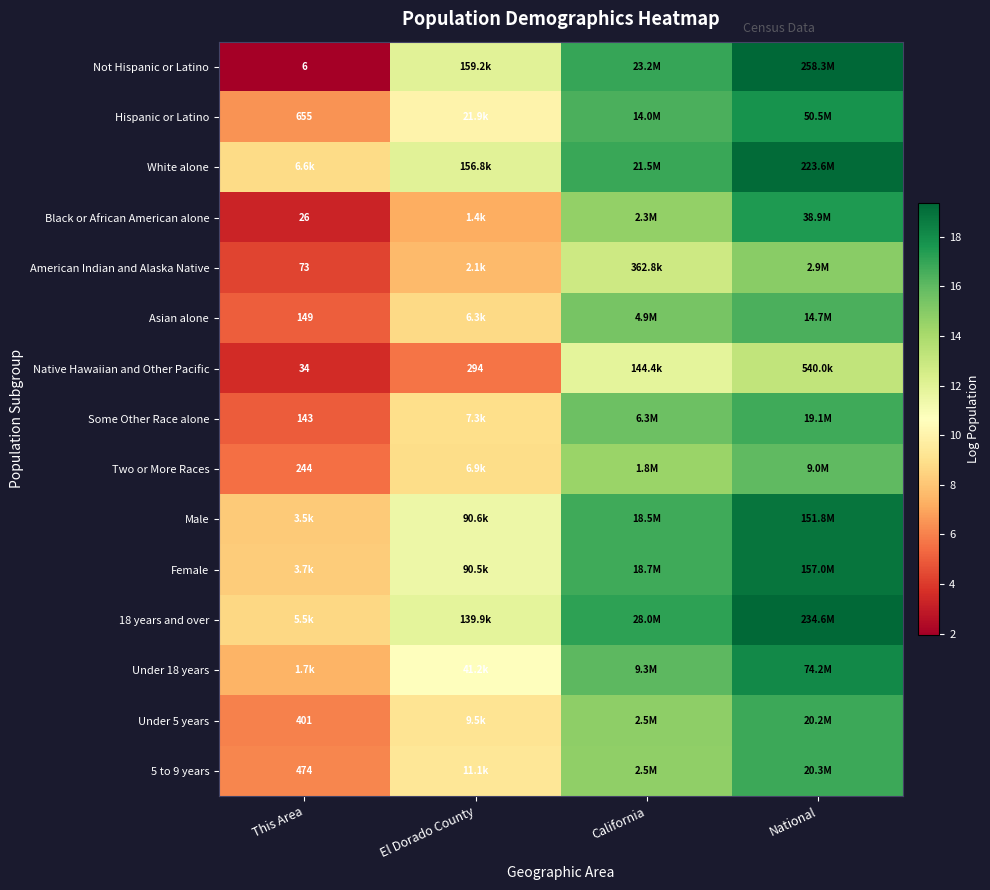

Is the value of Native Hawaiian and Other Pacific at This Area greater than the value of 5 to 9 years at This Area?

No